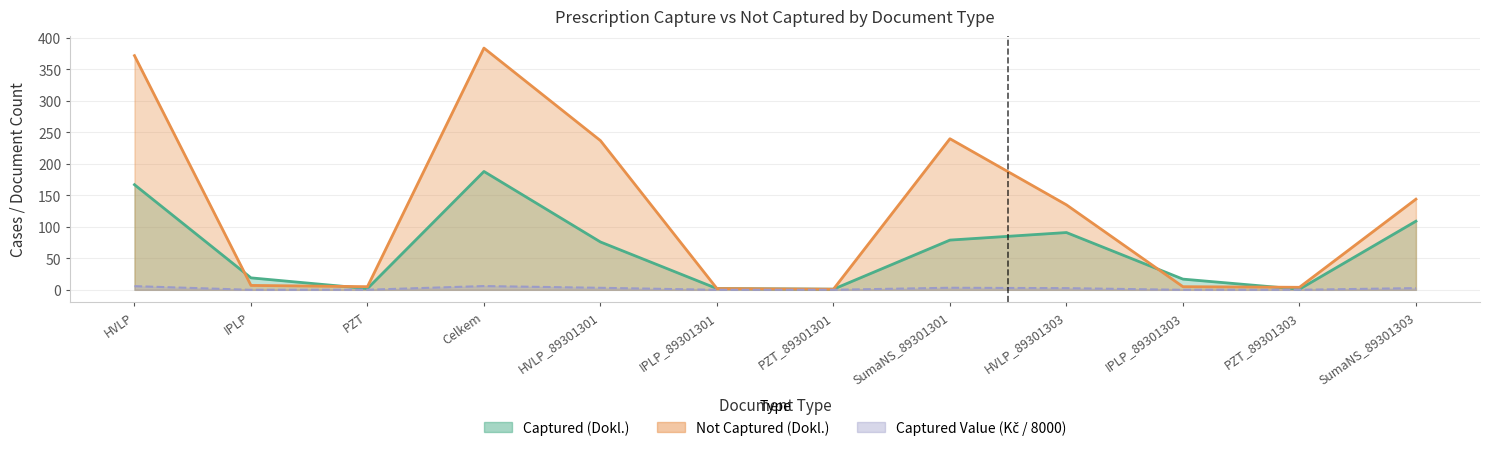

True or false: Captured (Uhrada Kc) has more than 1 points higher than both neighbors.

True